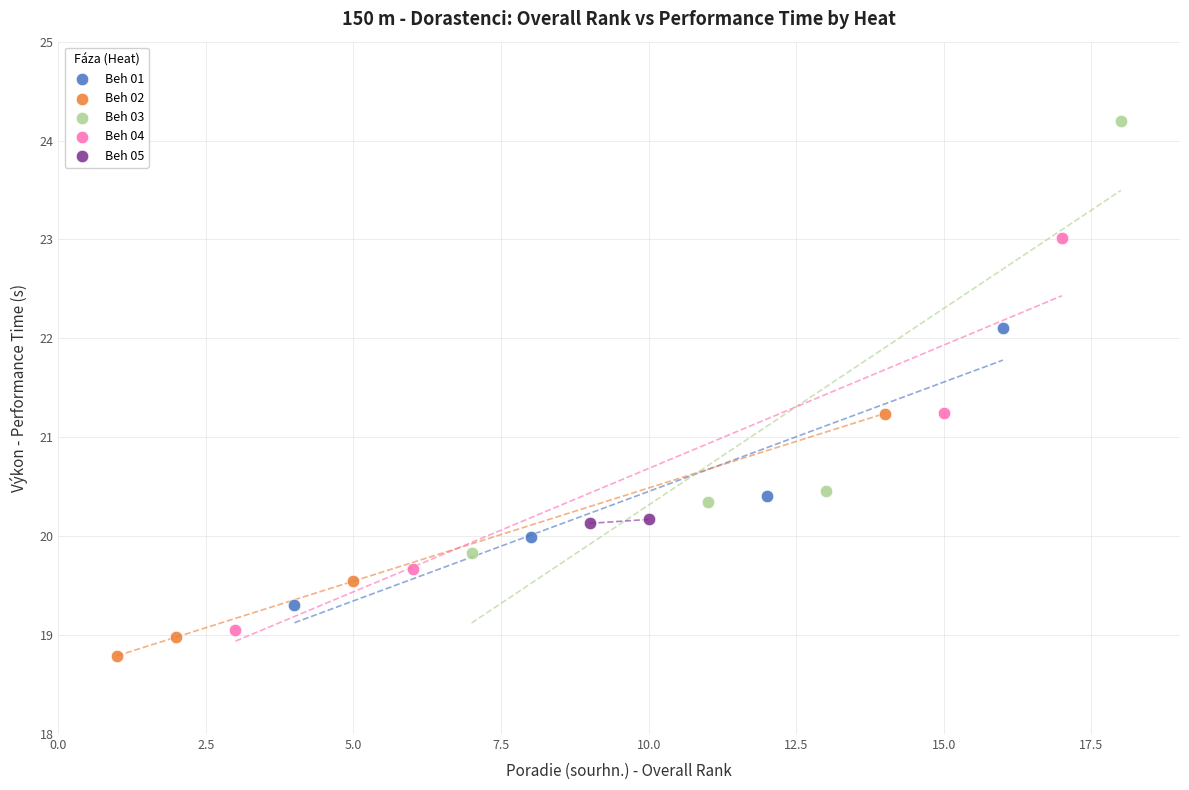

What are all the series names shown in the legend?

Beh 01, Beh 02, Beh 03, Beh 04, Beh 05